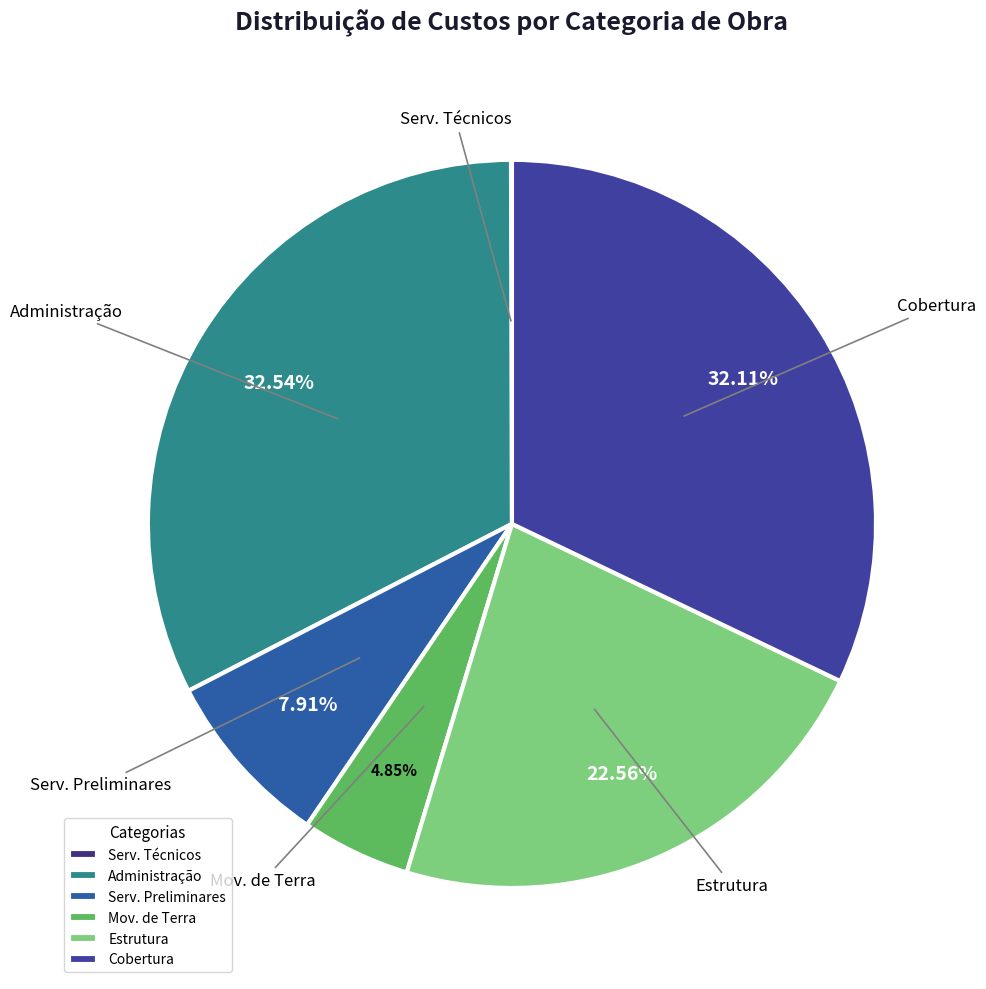

Between Estrutura and Administração, which is larger?

Administração